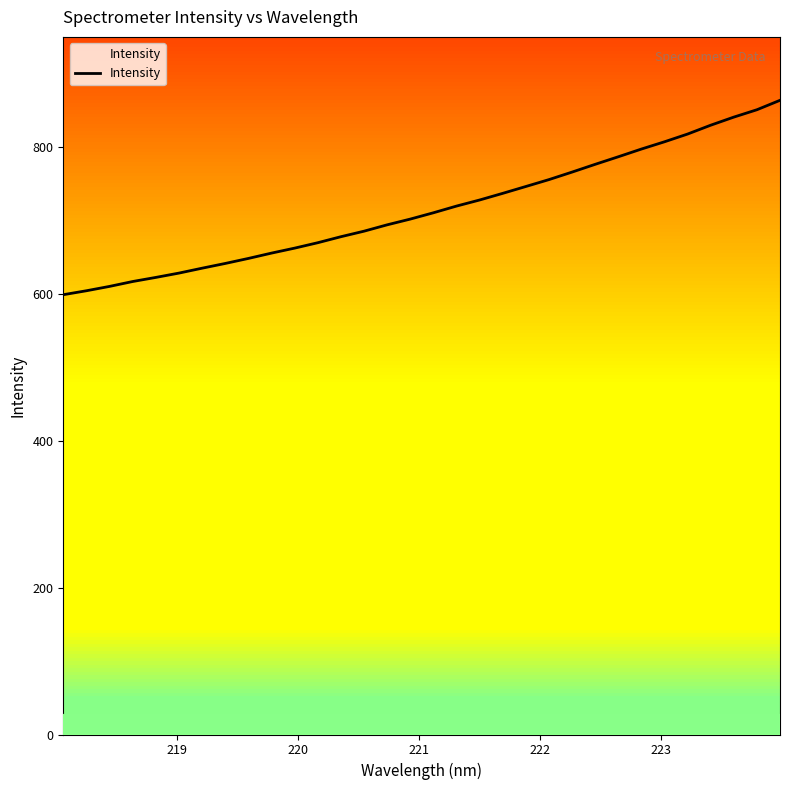

How many data points are above 710?

16